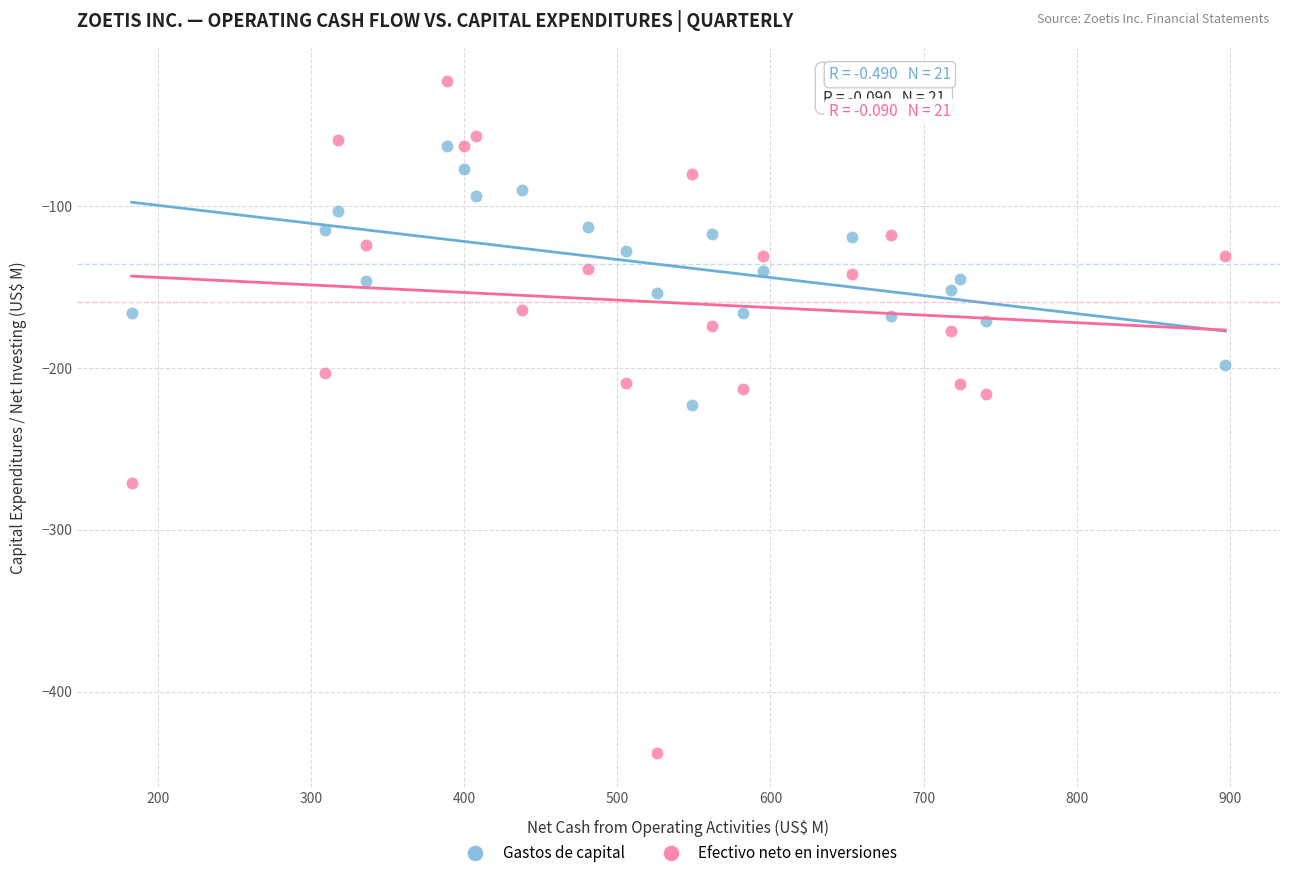

Which series reaches the maximum Y coordinate?

Efectivo neto en inversiones